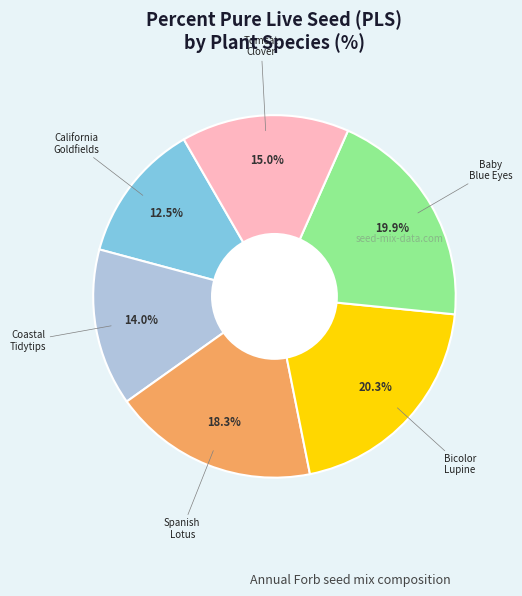

Count the number of slices in the pie.

6